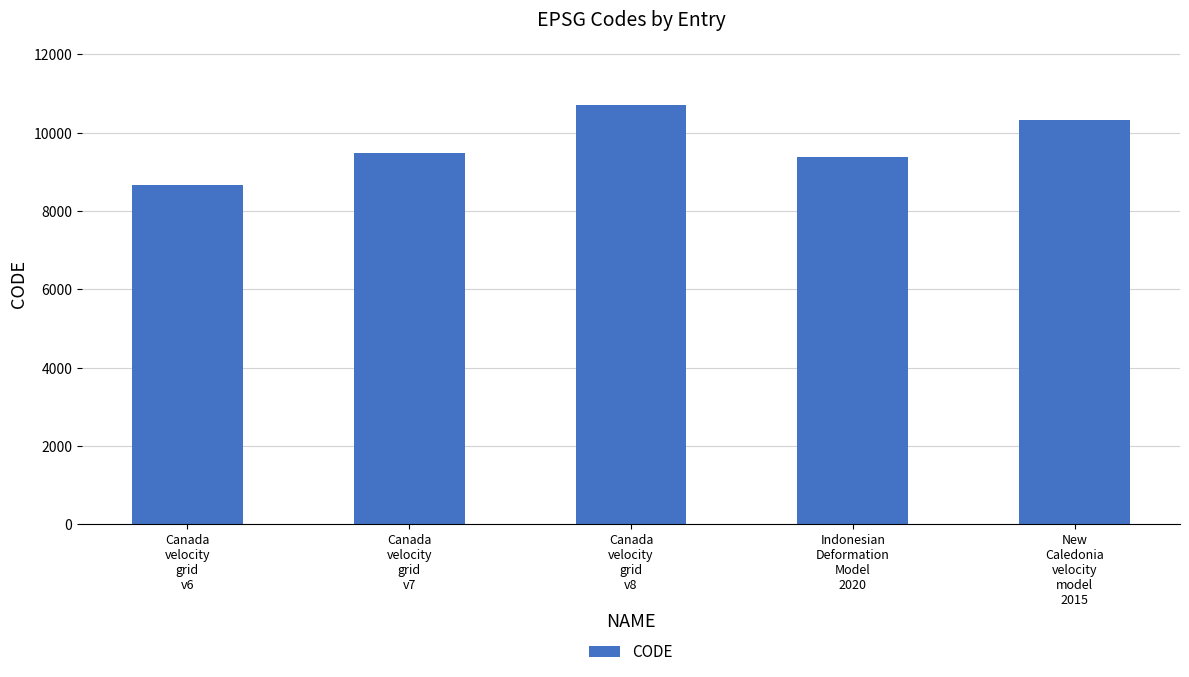

What is the label of the 2nd bar from the left?

Canada
velocity
grid
v7